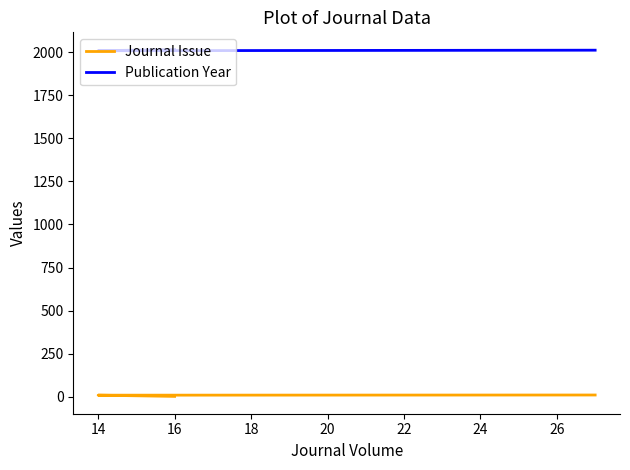

What is the maximum value shown in the chart?

2014